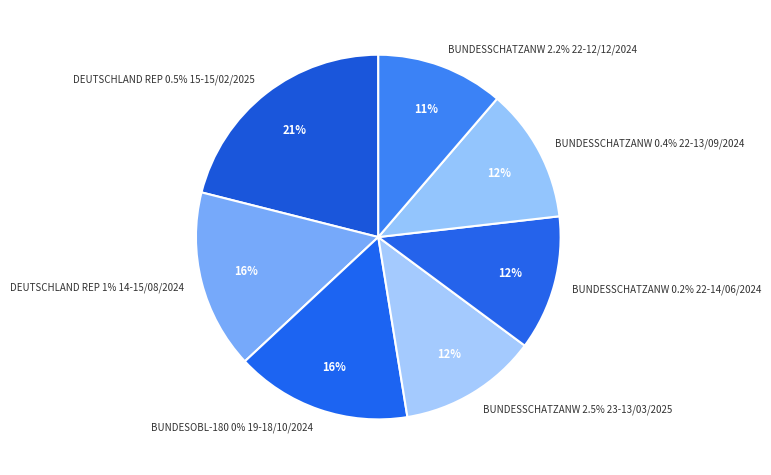

How many segments does this pie chart have?

7